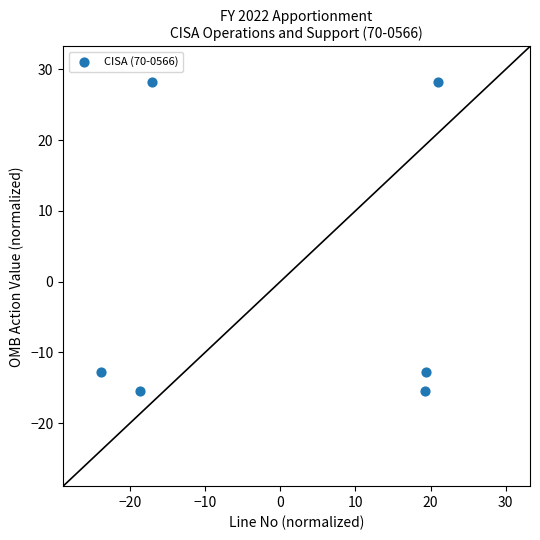

What is the range of X values (max minus min)?

44.9